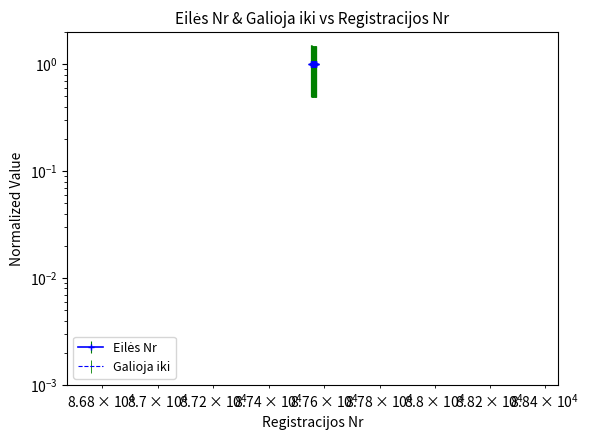

At which category is the sum across all series the highest?

87552